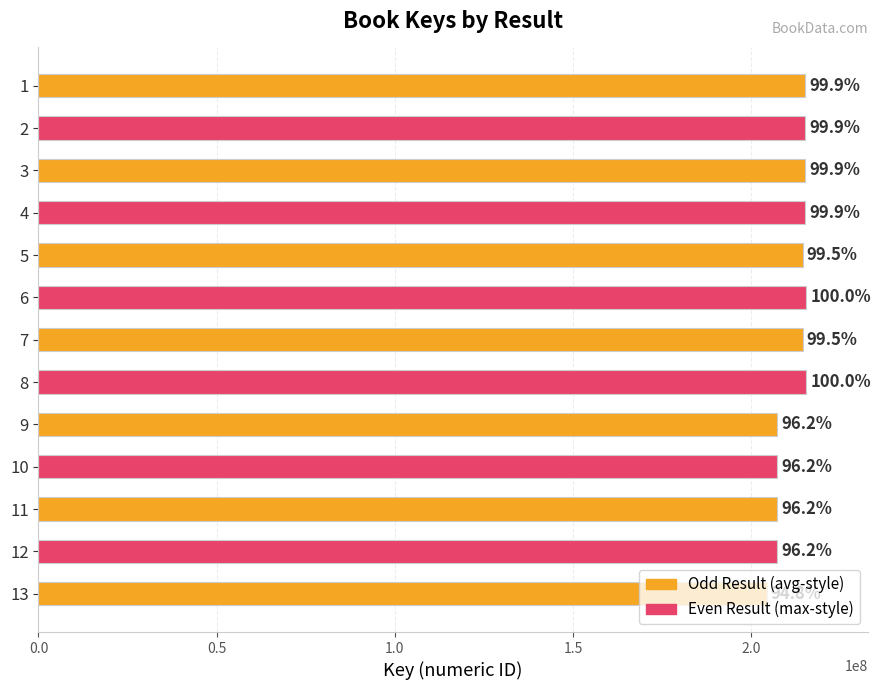

How many bars are there in total?

13